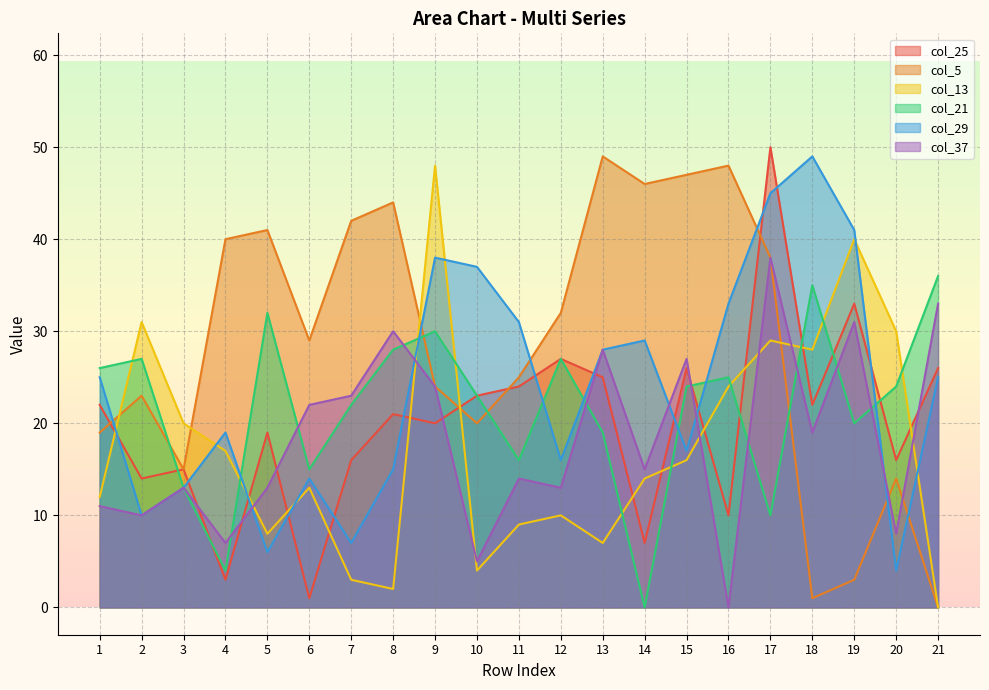

True or false: col_13 and col_29 cross at least once.

True